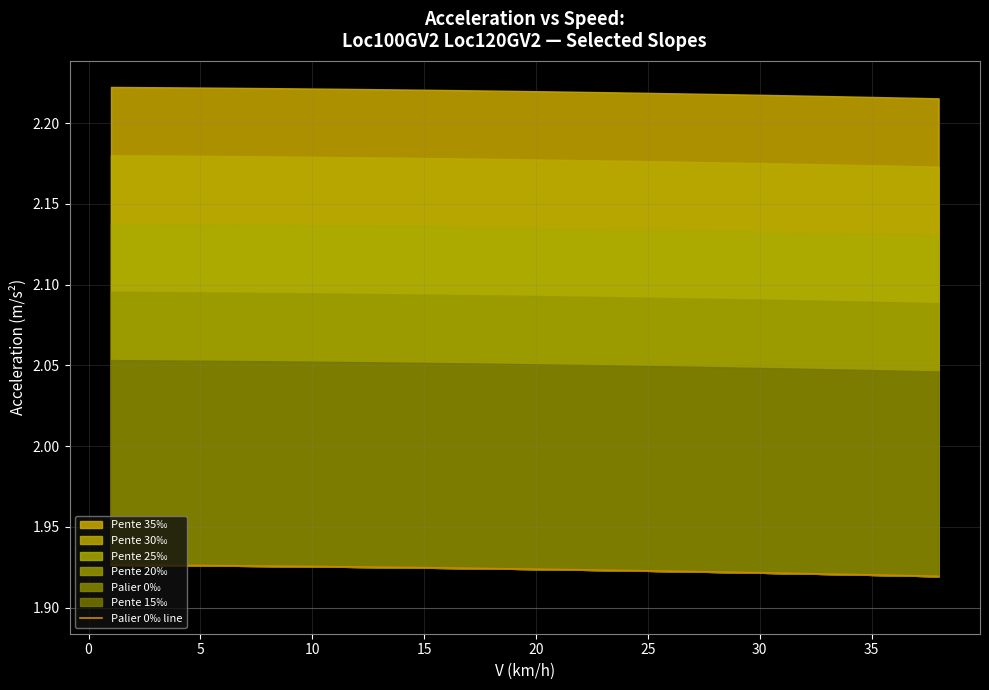

Is it true that the value at −5 is 2.6?

False